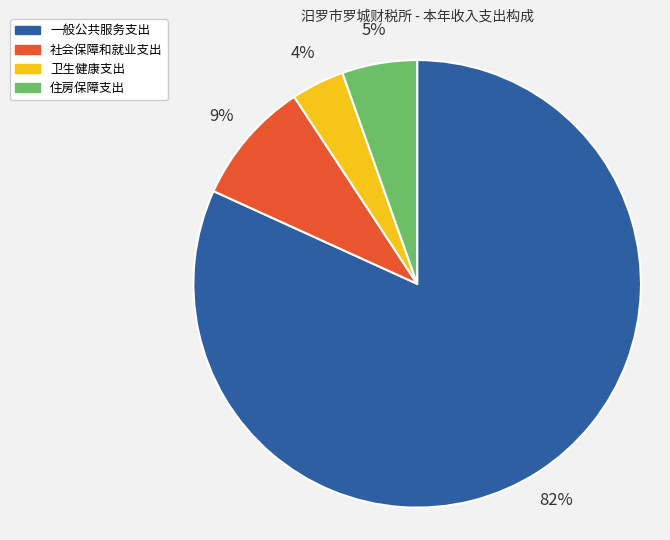

Rank the categories by value from highest to lowest.

一般公共服务支出, 社会保障和就业支出, 住房保障支出, 卫生健康支出